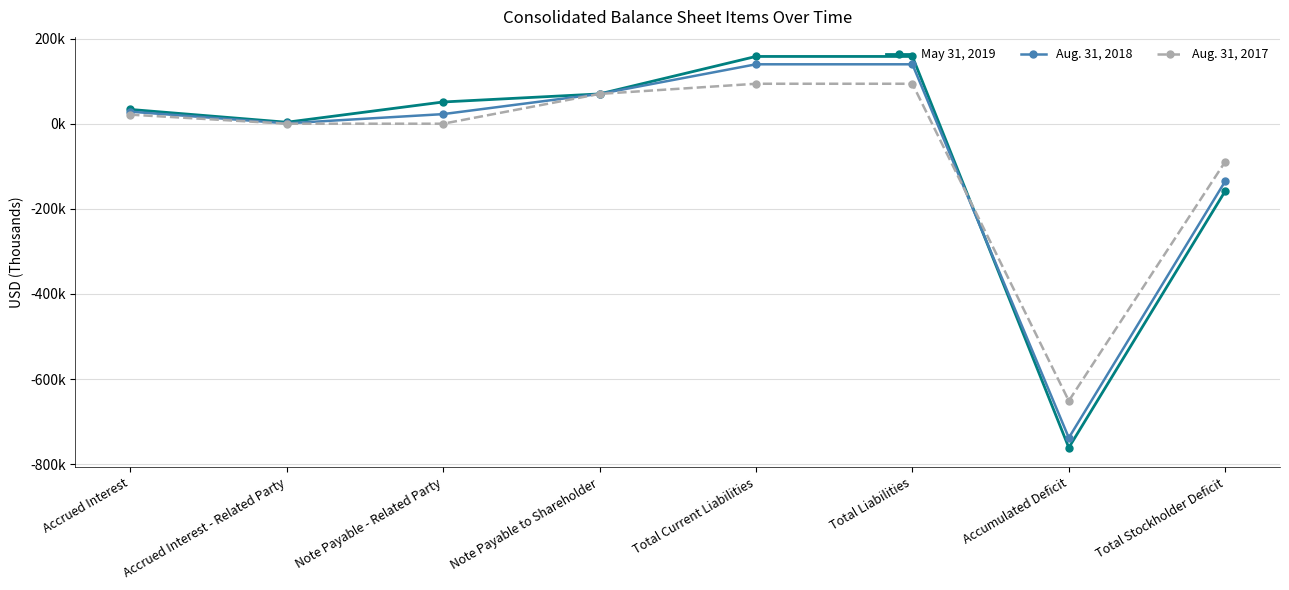

What are all the series names shown in the legend?

May 31, 2019, Aug. 31, 2018, Aug. 31, 2017